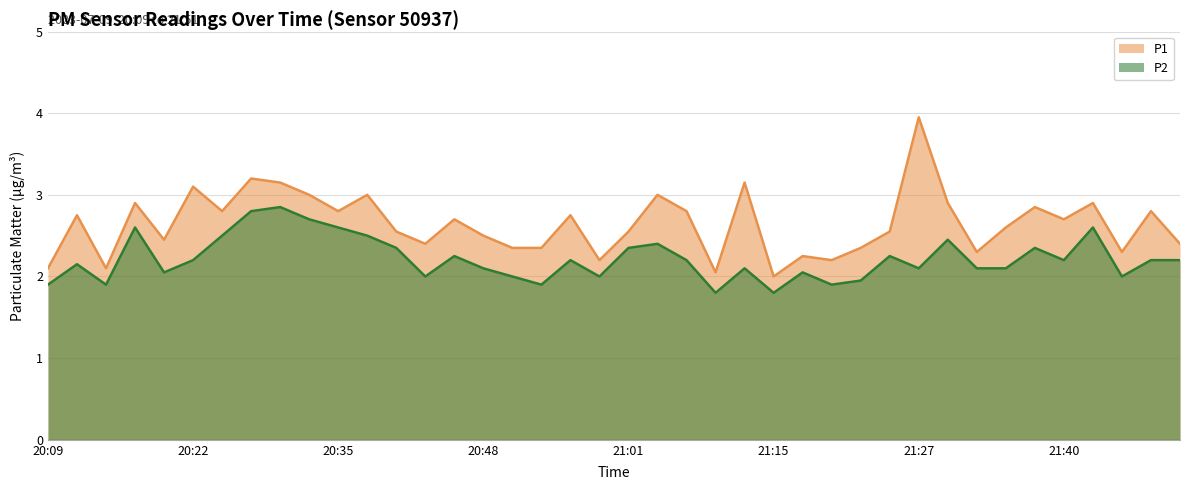

What is the label of the 27th point from the left?

21:17